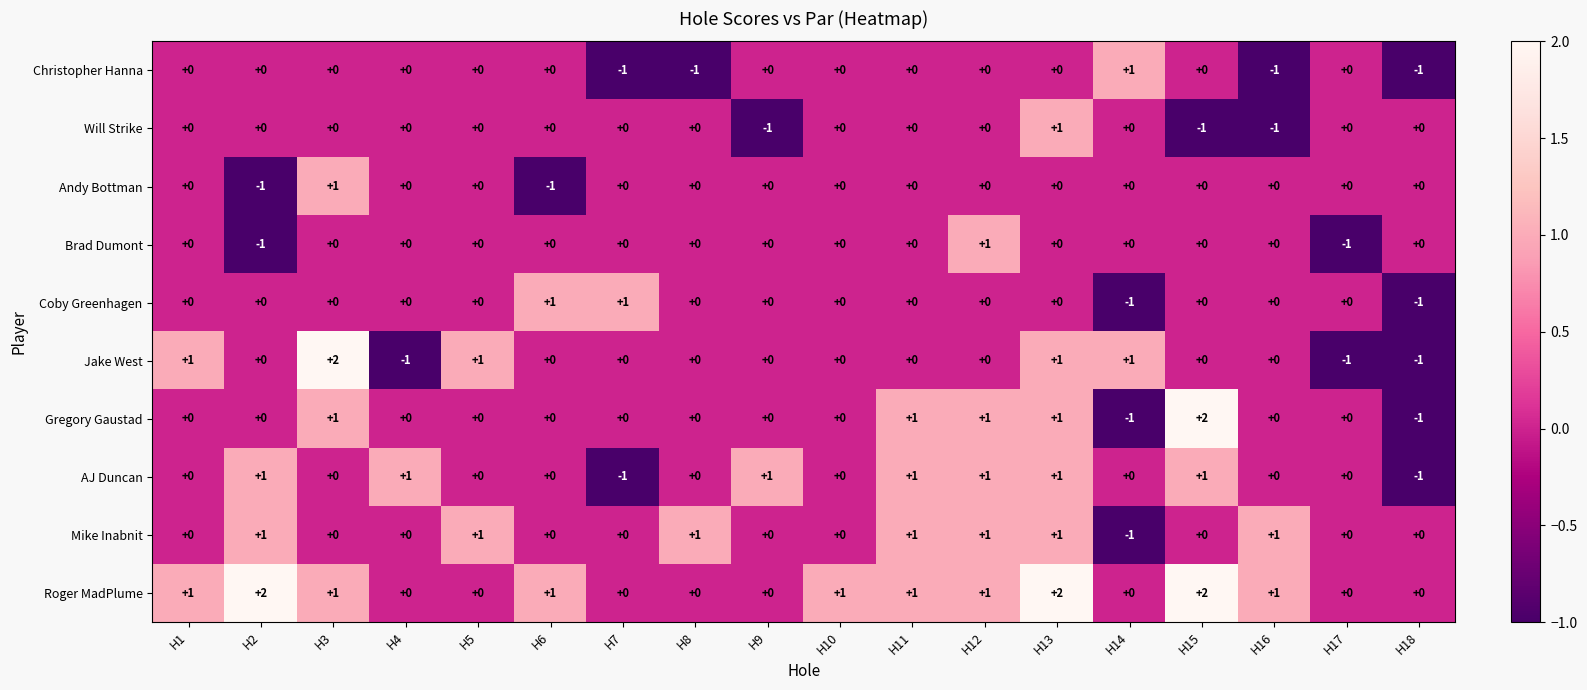

The Christopher Hanna series shows 0 at H14. True or false?

False